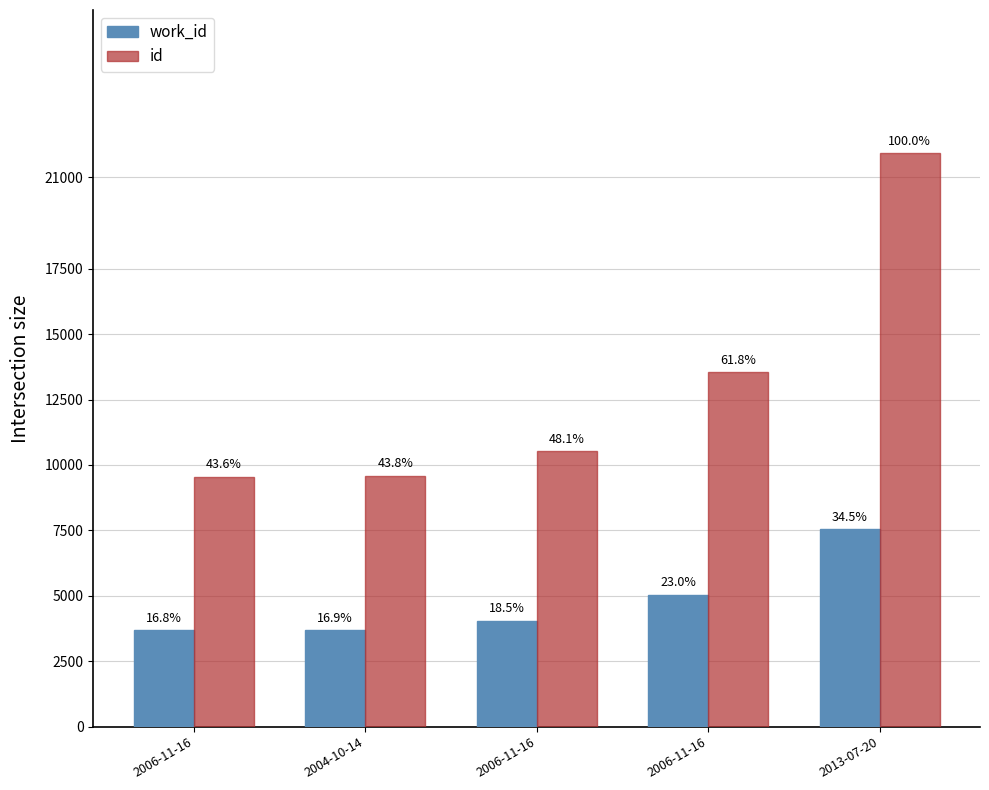

What is the difference between the highest and lowest values at 2006-11-16?

5865